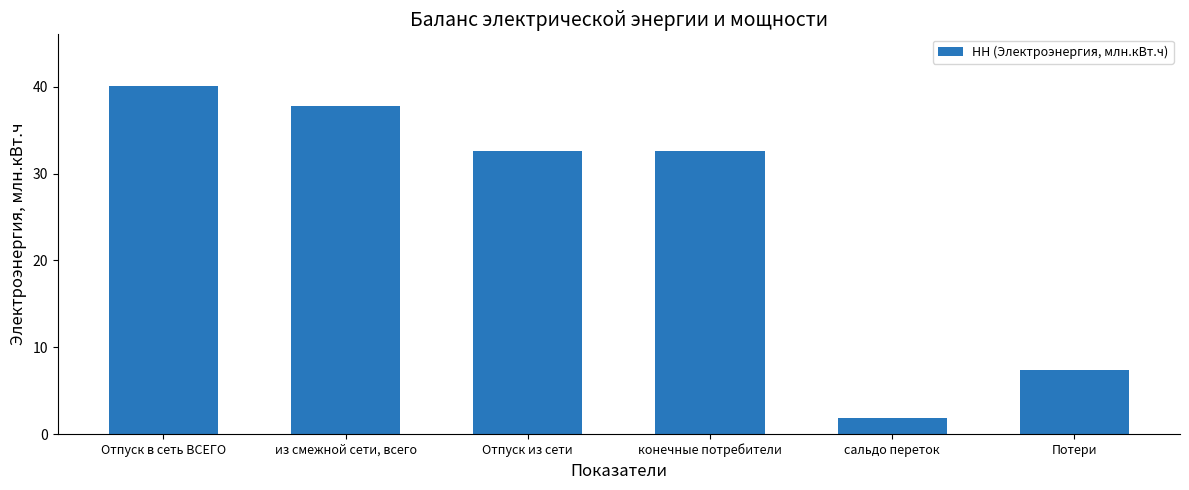

Are the bars grouped side by side (vs. stacked)?

No